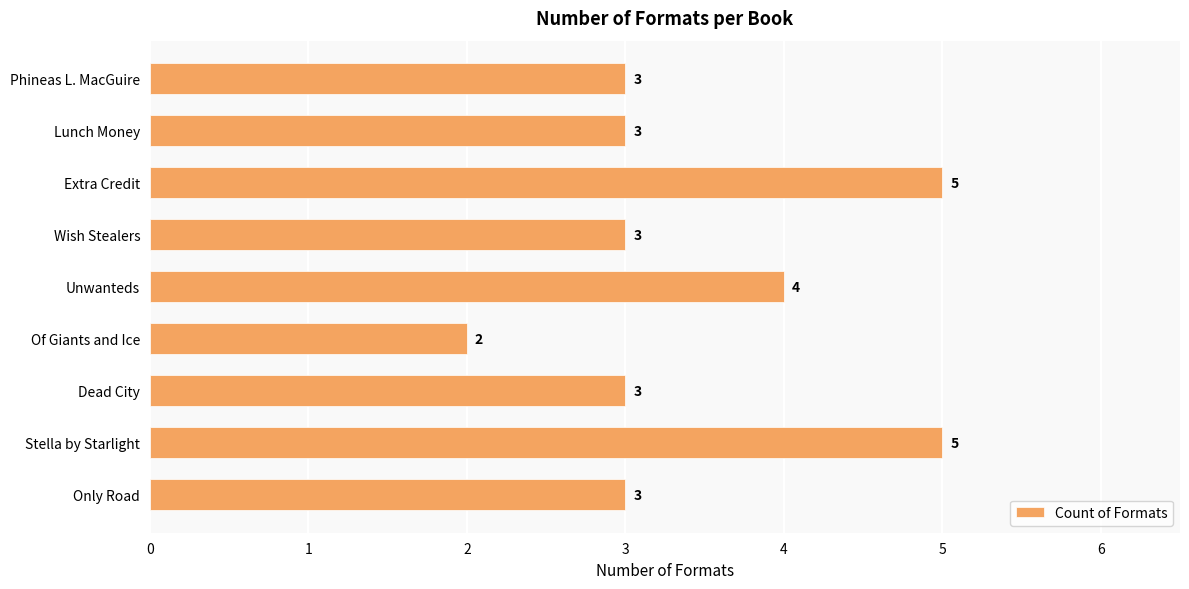

What is the difference between the maximum and minimum values?

3